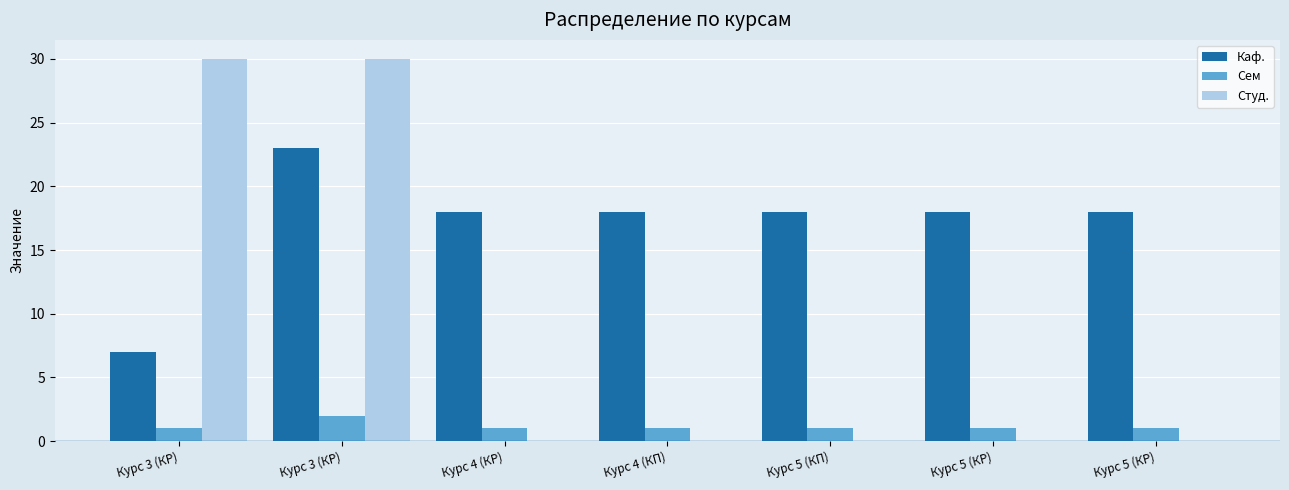

What are all the series names shown in the legend?

Каф., Сем, Студ.